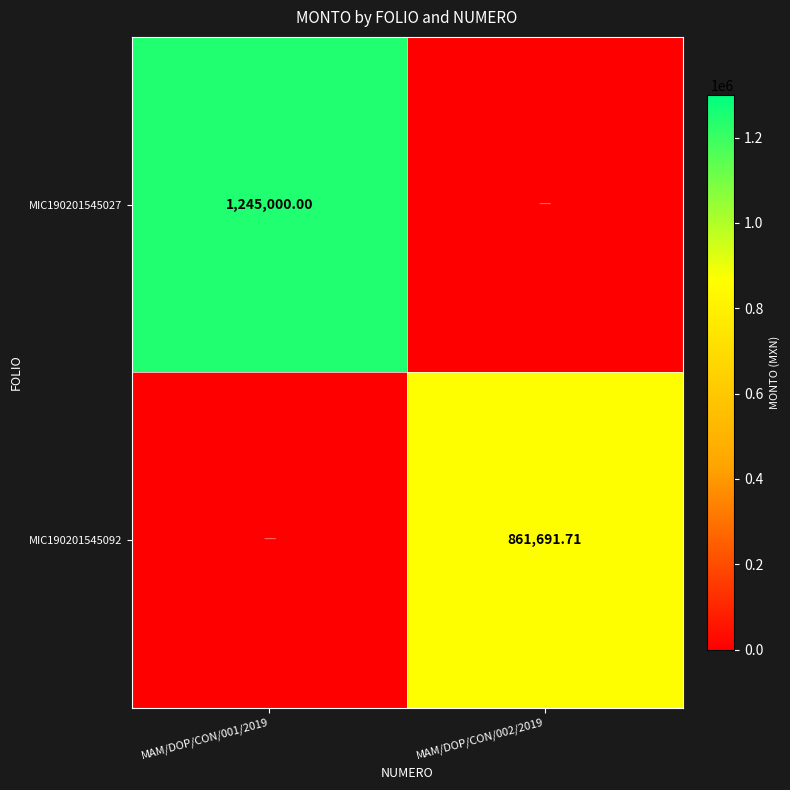

True or false: MIC190201545027 has a value of 0.0 at MAM/DOP/CON/002/2019.

True